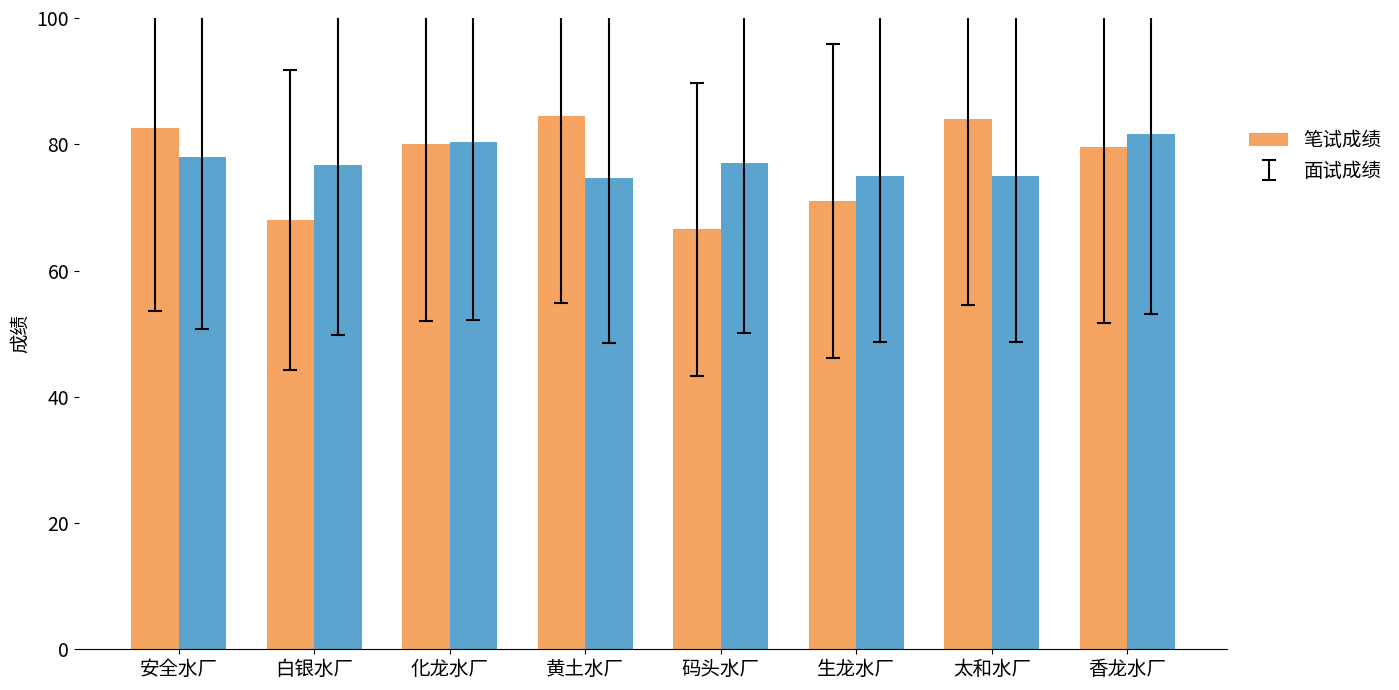

Where is 面试成绩 nearest to the value 78?

安全水厂